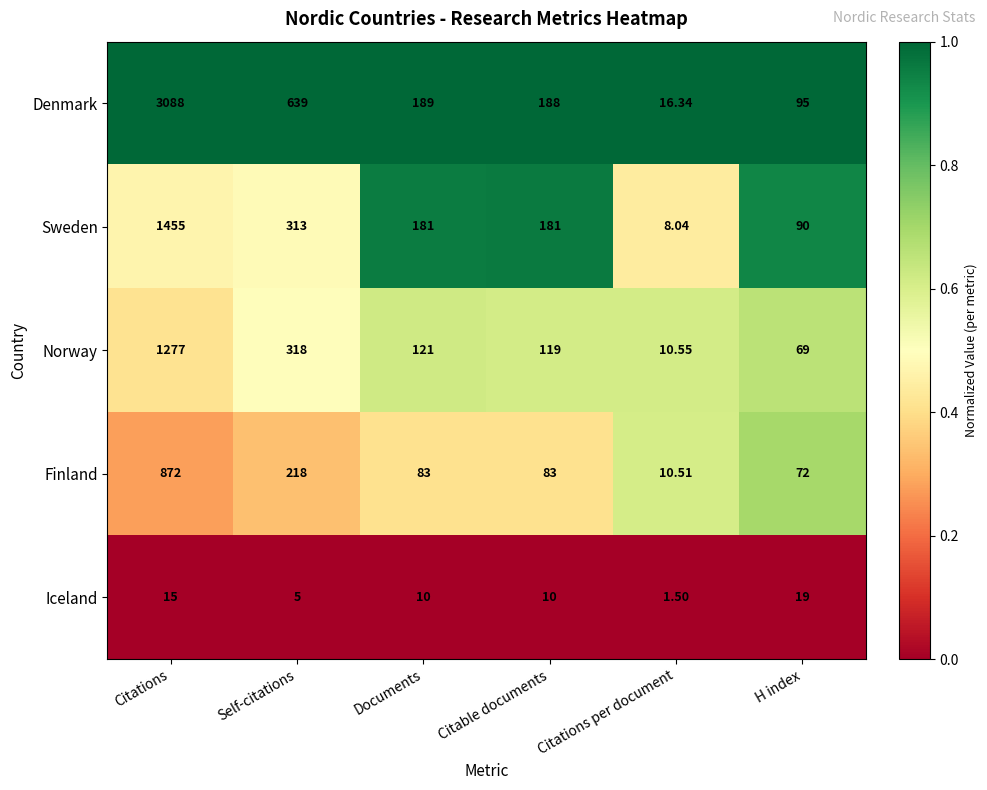

List the labels in order of Denmark value, smallest first.

Citations per document, H index, Citable documents, Documents, Self-citations, Citations